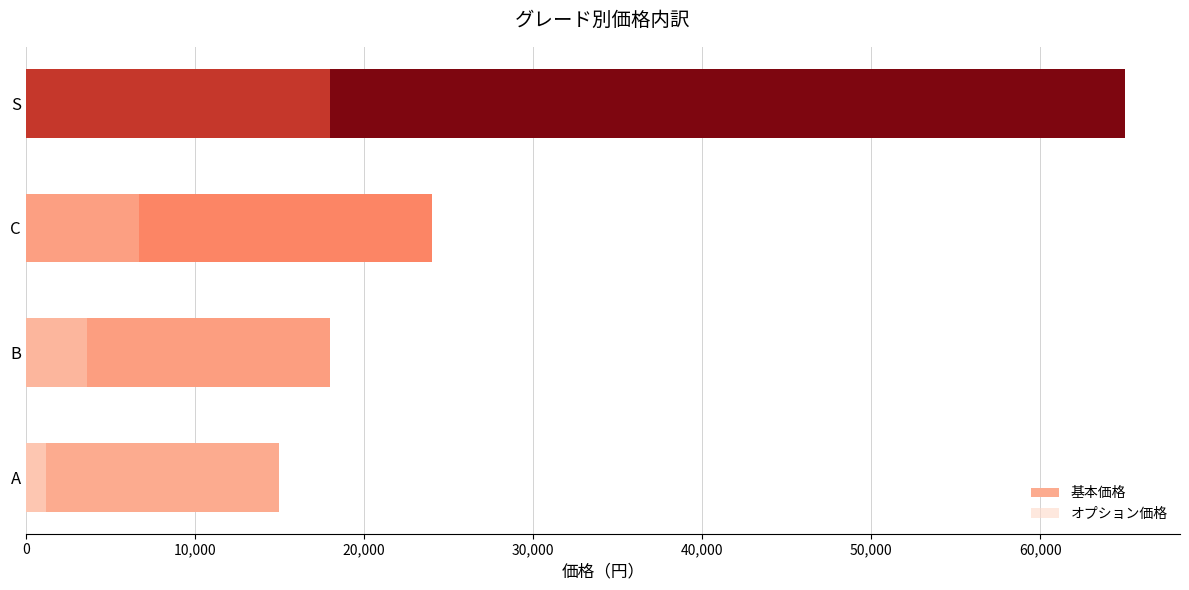

What are all the series names shown in the legend?

基本価格, オプション価格